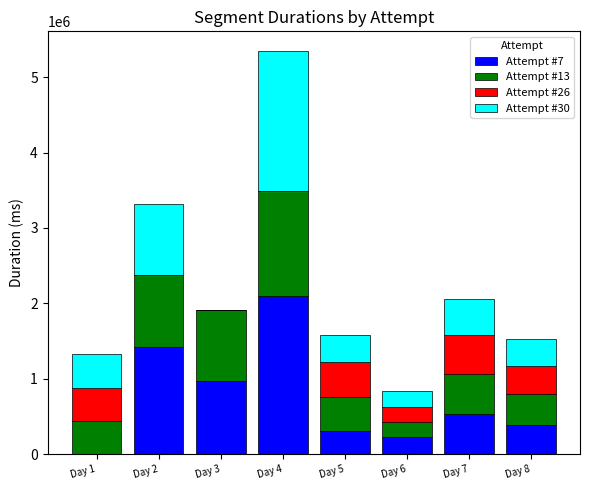

What is the total value across all series at Day 5?

1579572